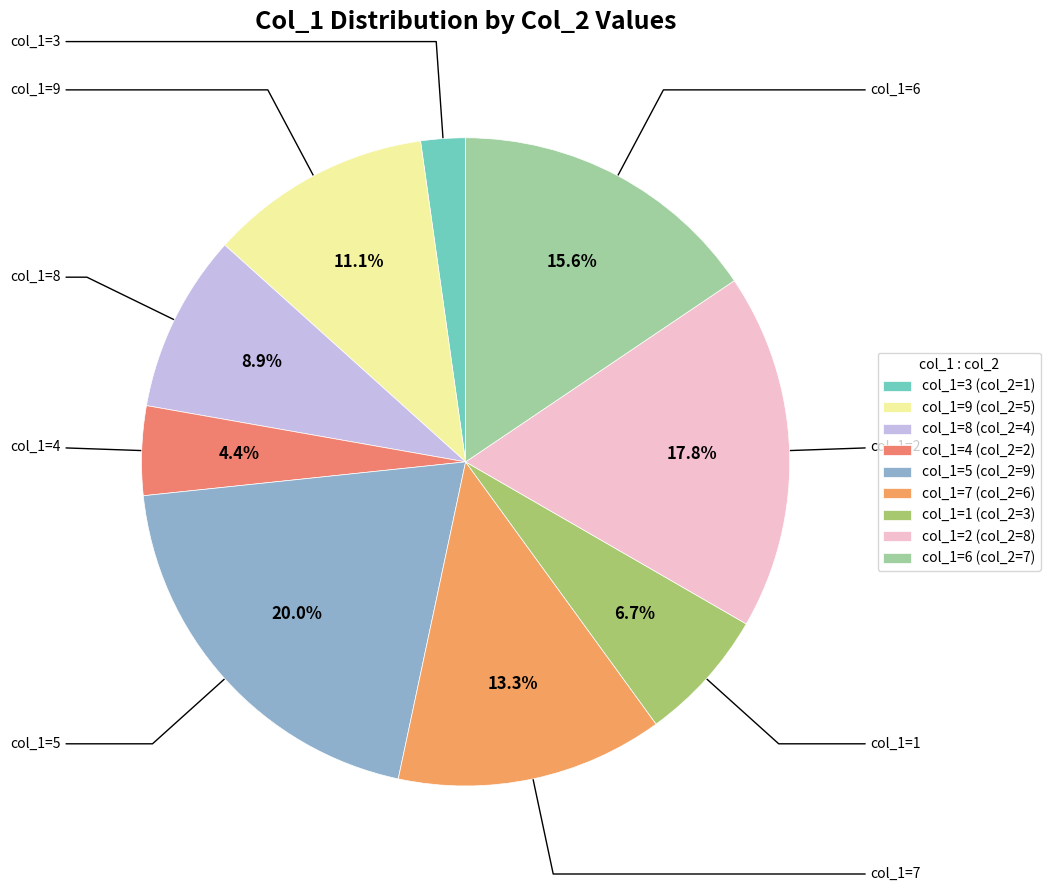

Rank the categories by value from highest to lowest.

col_1=5 (col_2=9), col_1=2 (col_2=8), col_1=6 (col_2=7), col_1=7 (col_2=6), col_1=9 (col_2=5), col_1=8 (col_2=4), col_1=1 (col_2=3), col_1=4 (col_2=2), col_1=3 (col_2=1)